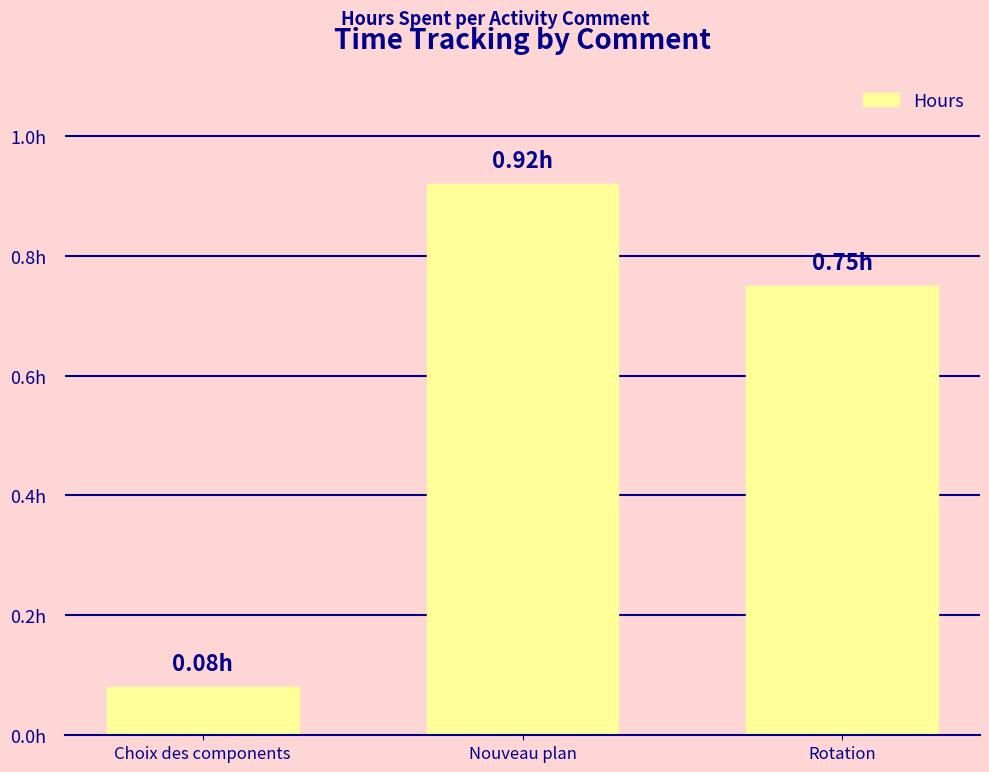

What is the sum of the values at Nouveau plan and Rotation?

1.7